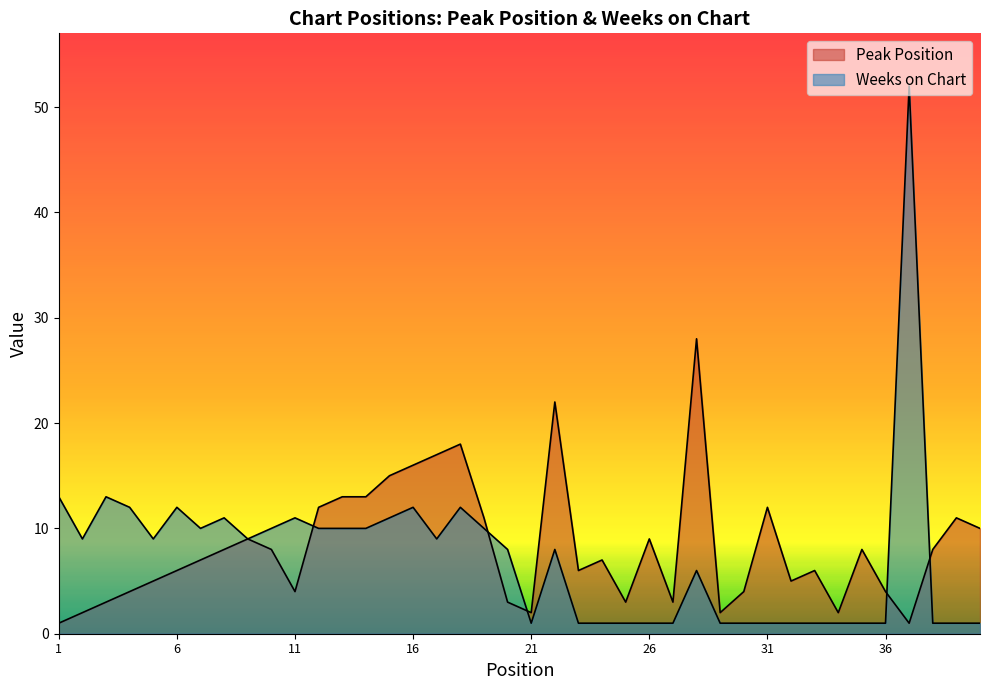

List the labels in order of Weeks on Chart value, largest first.

37, 1, 3, 4, 6, 16, 18, 8, 11, 15, 7, 10, 12, 13, 14, 19, 2, 5, 9, 17, 20, 22, 28, 21, 23, 24, 25, 26, 27, 29, 30, 31, 32, 33, 34, 35, 36, 38, 39, 40